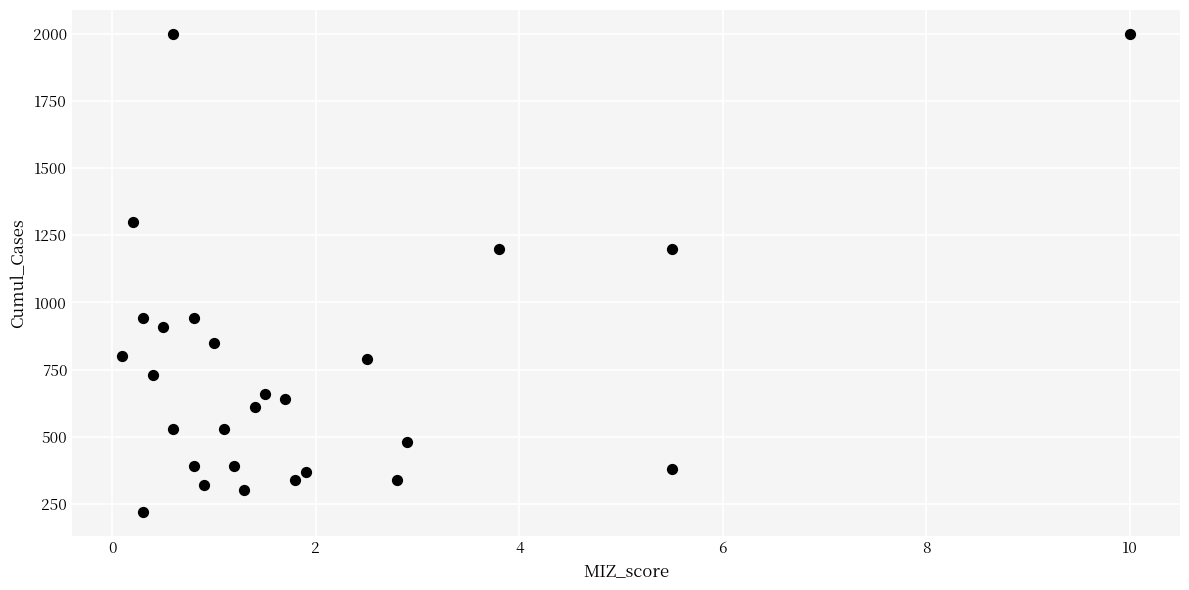

What is the range of Y values (max minus min)?

1780